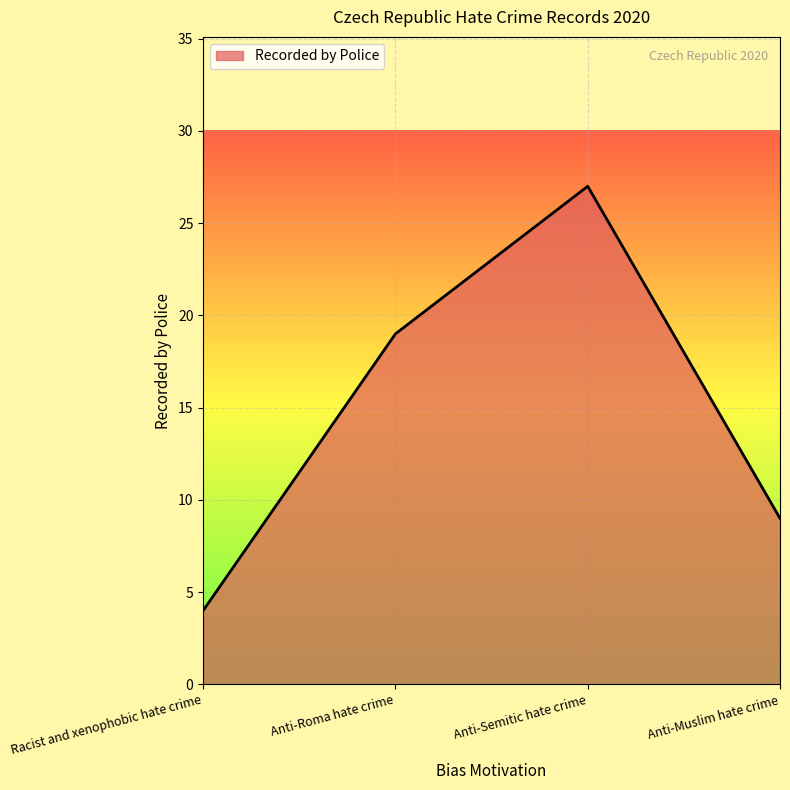

Where is the data nearest to the value 15?

Anti-Roma hate crime